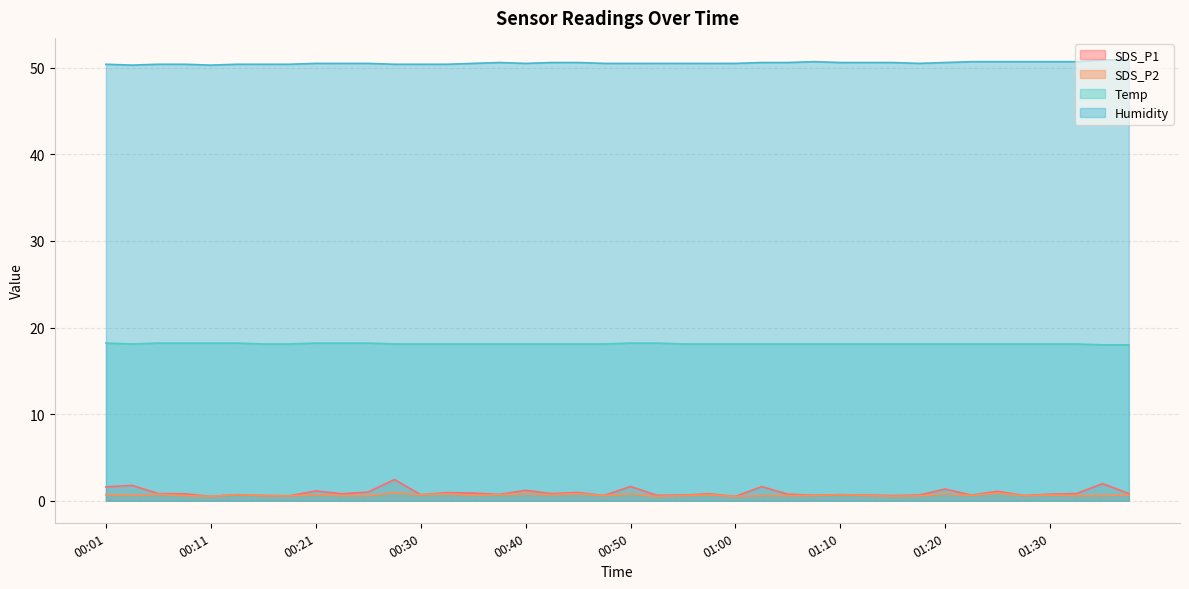

At how many categories does at least one series exceed 3?

40